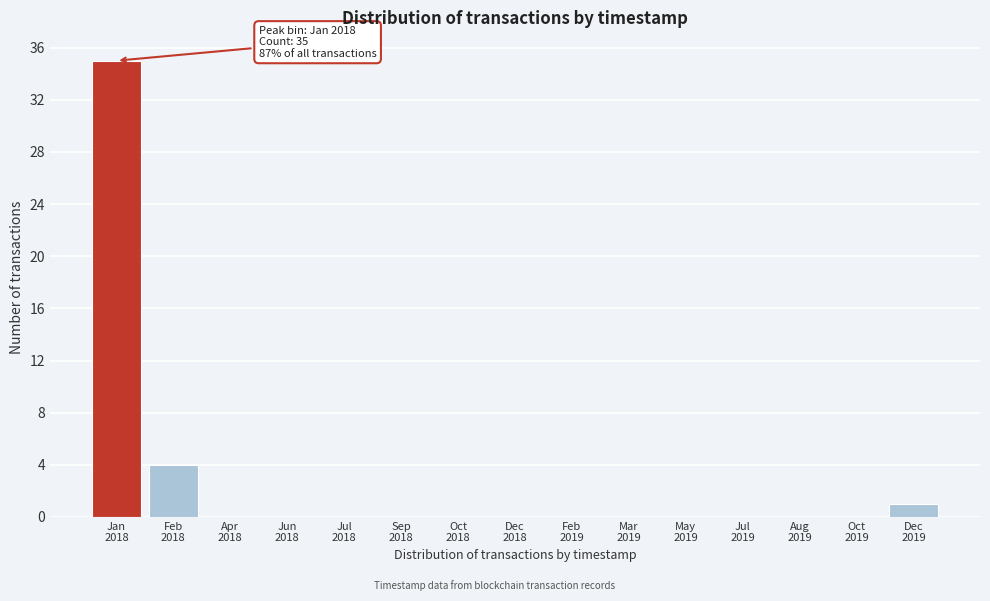

What is the maximum value shown in the chart?

35